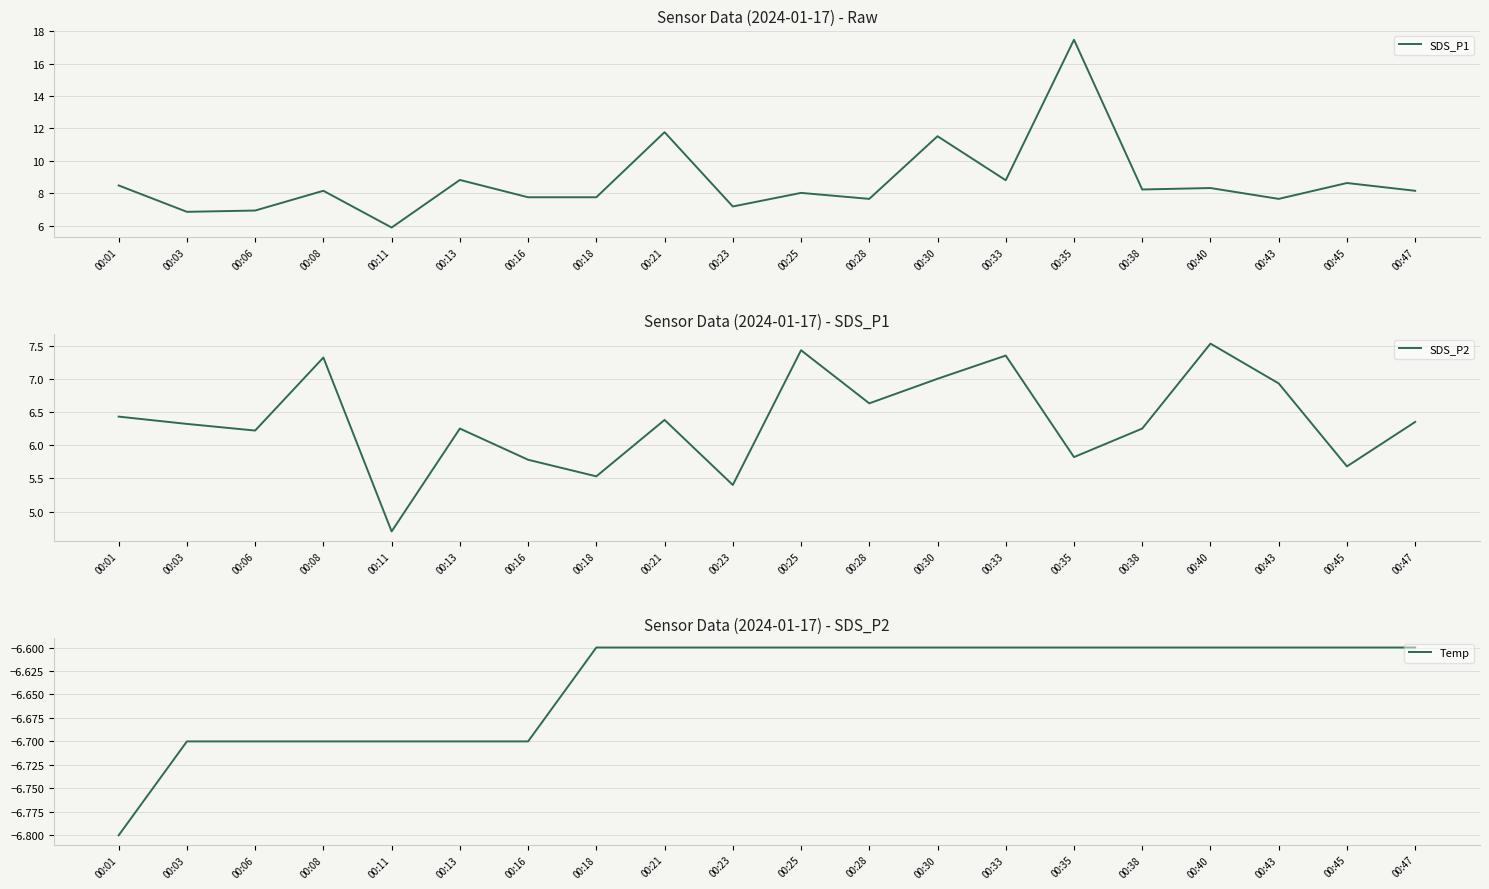

True or false: SDS_P2 and SDS_P1 cross at least once.

False